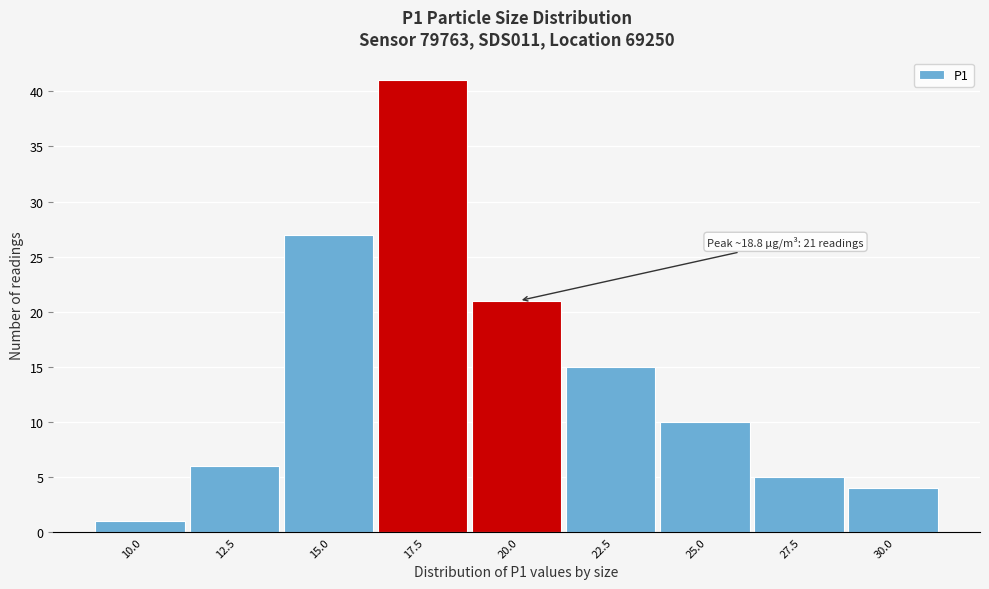

Reading left to right, transcribe all the data shown in this chart.

1	6	27	41	21	15	10	5	4